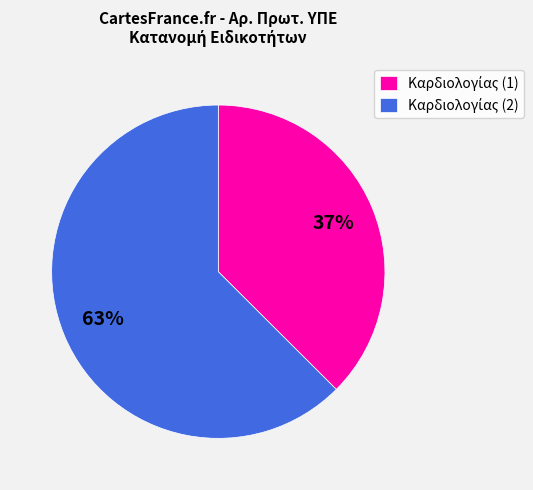

Is there any slice that represents more than half of the pie?

Yes